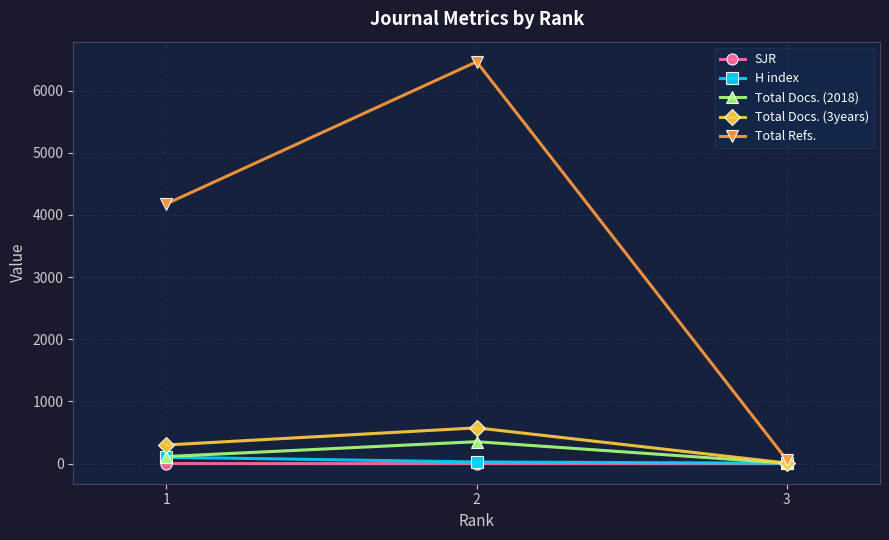

Between 1 and 2, which series saw the biggest shift?

Total Refs.